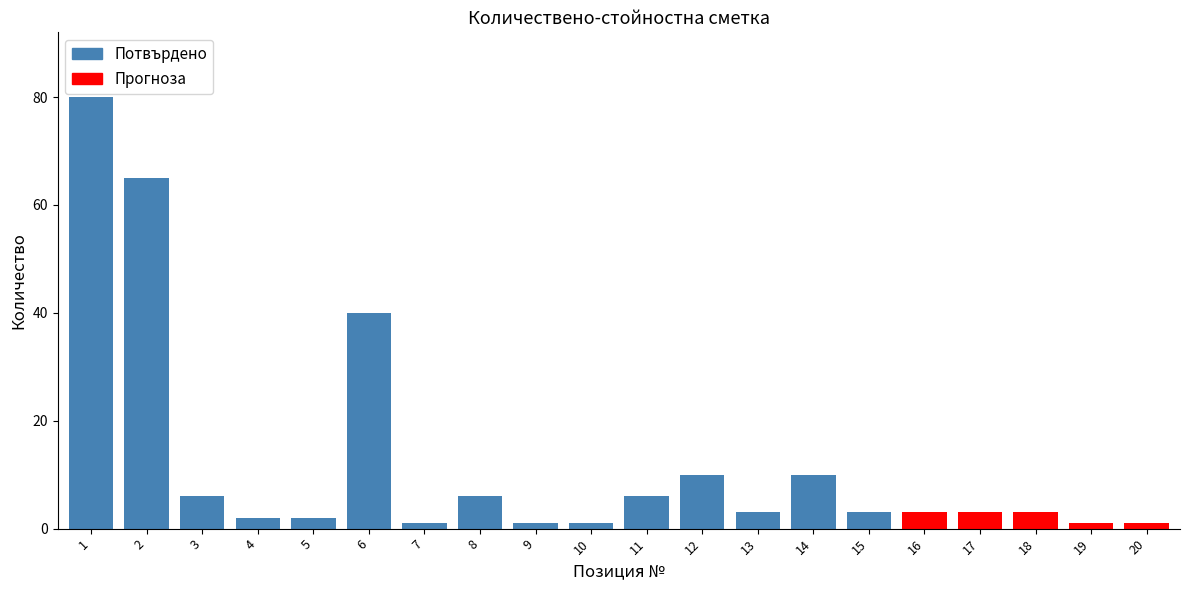

How many bars are there in total?

20